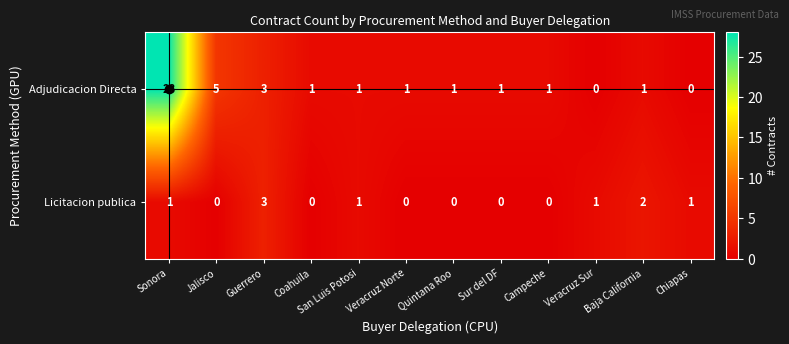

How many Licitacion publica values are between 0 and 1?

10